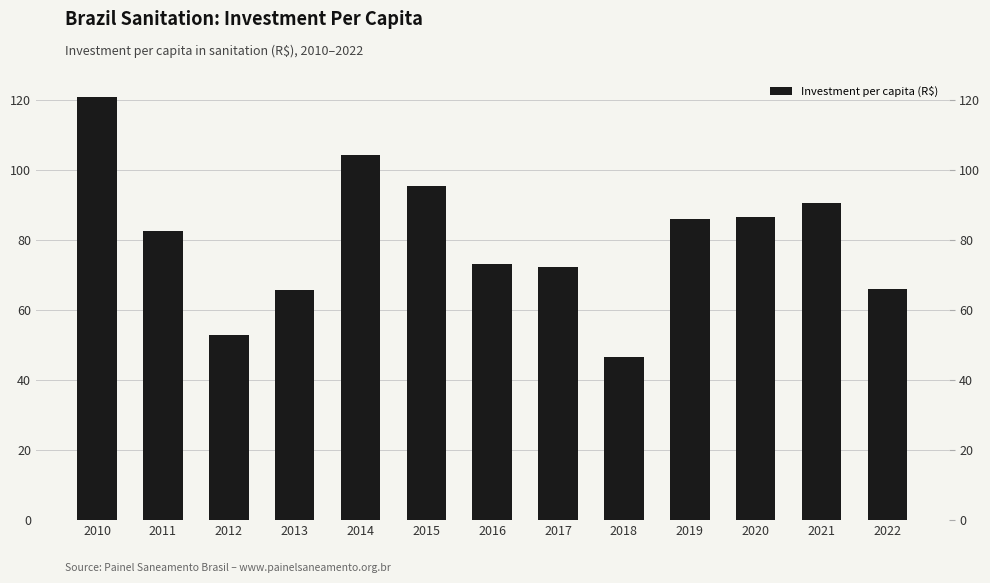

Rank the categories by value from lowest to highest.

2018, 2012, 2013, 2022, 2017, 2016, 2011, 2019, 2020, 2021, 2015, 2014, 2010